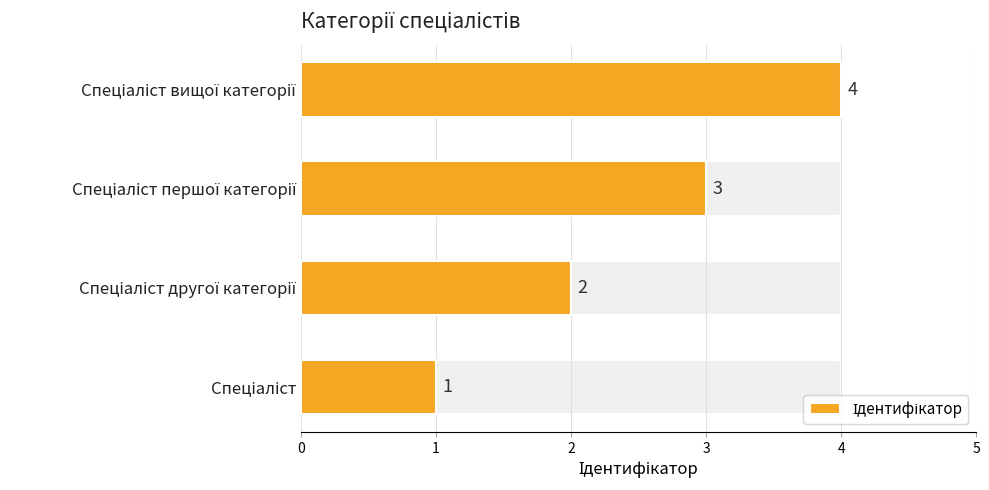

What is the minimum value shown in the chart?

1